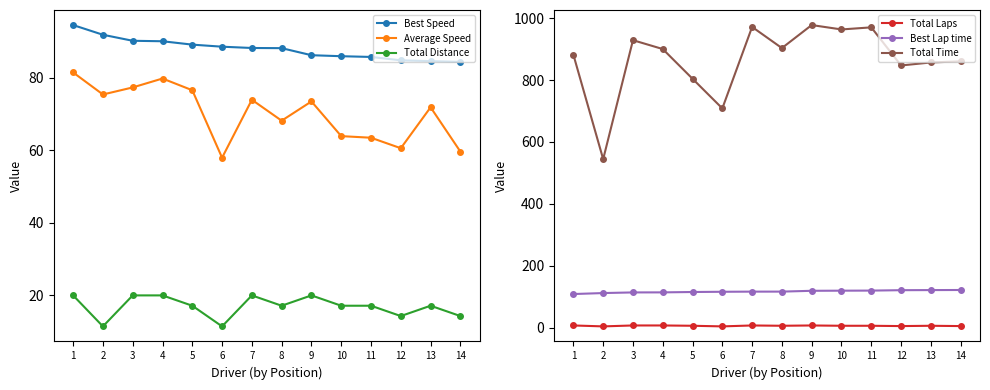

Reading left to right, what are all the values shown in this chart?

Best Speed: 1=94.5	2=91.8	3=90.2	4=90.1	5=89.1	6=88.6	7=88.2	8=88.2	9=86.2	10=85.9	11=85.7	12=84.8	13=84.6	14=84.4
Average Speed: 1=81.5	2=75.4	3=77.3	4=79.8	5=76.5	6=57.9	7=73.9	8=68.1	9=73.5	10=63.9	11=63.4	12=60.6	13=71.8	14=59.6
Total Distance: 1=19.9	2=11.4	3=19.9	4=19.9	5=17.1	6=11.4	7=19.9	8=17.1	9=19.9	10=17.1	11=17.1	12=14.2	13=17.1	14=14.2
Total Laps: 1=7.0	2=4.0	3=7.0	4=7.0	5=6.0	6=4.0	7=7.0	8=6.0	9=7.0	10=6.0	11=6.0	12=5.0	13=6.0	14=5.0
Best Lap time: 1=108.5	2=111.7	3=113.8	4=113.9	5=115.1	6=115.9	7=116.3	8=116.4	9=119.0	10=119.4	11=119.7	12=121.0	13=121.3	14=121.6
Total Time: 1=881.8	2=544.5	3=928.9	4=900.3	5=804.2	6=708.4	7=971.6	8=903.4	9=977.7	10=963.6	11=970.3	12=847.2	13=856.9	14=860.6